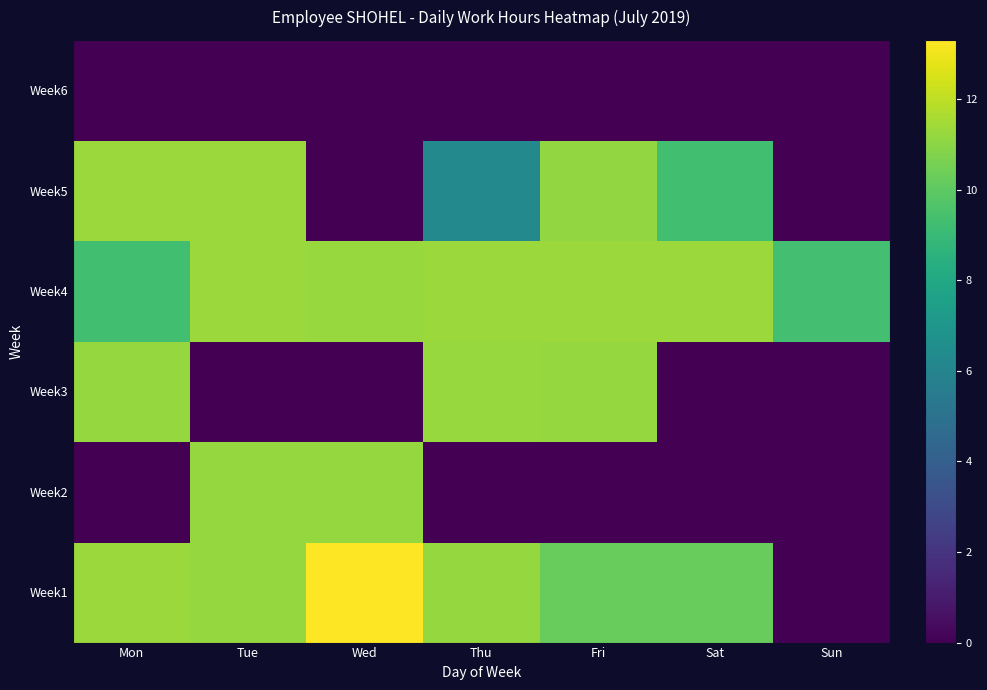

Reading left to right, extract all data points from this chart.

Week1: Mon=11.3	Tue=11.2	Wed=13.3	Thu=11.2	Fri=10.2	Sat=10.2	Sun=0.0
Week2: Mon=0.0	Tue=11.2	Wed=11.2	Thu=0.0	Fri=0.0	Sat=0.0	Sun=0.0
Week3: Mon=11.2	Tue=0.0	Wed=0.0	Thu=11.3	Fri=11.2	Sat=0.0	Sun=0.0
Week4: Mon=9.3	Tue=11.3	Wed=11.3	Thu=11.3	Fri=11.3	Sat=11.3	Sun=9.3
Week5: Mon=11.3	Tue=11.3	Wed=0.0	Thu=6.2	Fri=11.2	Sat=9.3	Sun=0.0
Week6: Mon=0.0	Tue=0.0	Wed=0.0	Thu=0.0	Fri=0.0	Sat=0.0	Sun=0.0